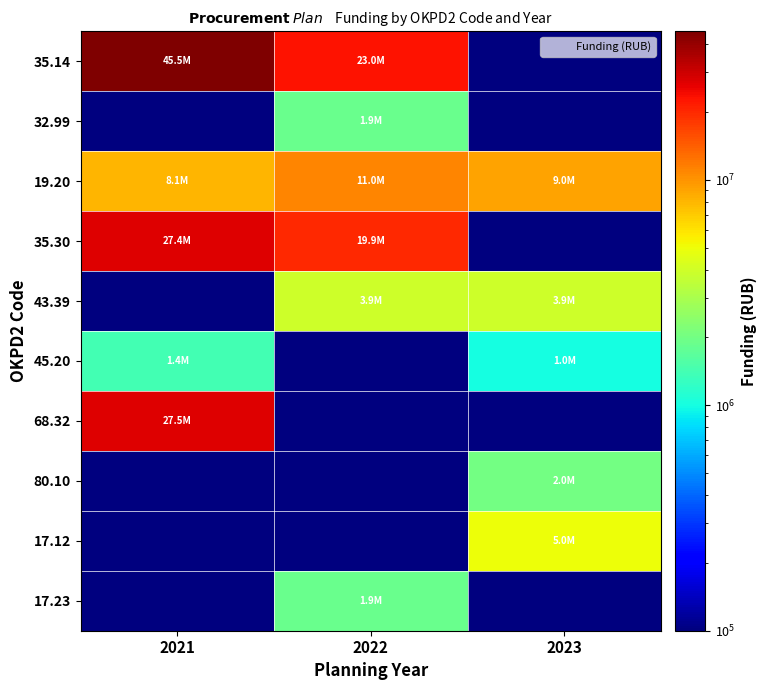

What is the spread (max minus min) of values at 2023?

8999999.9